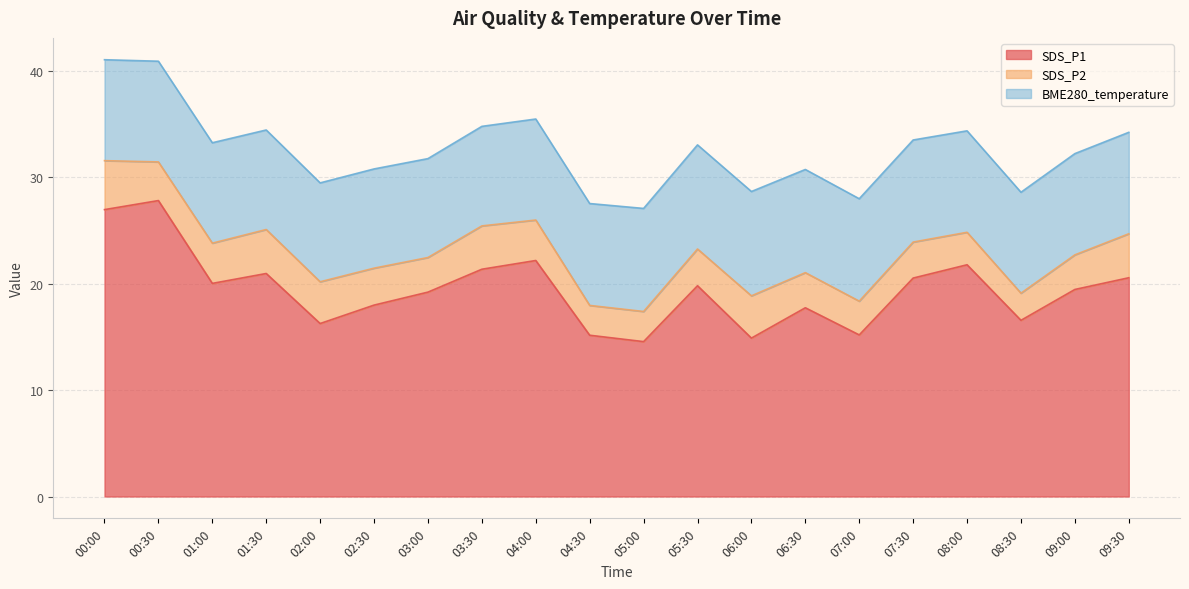

What is the difference between the maximum and second lowest values in the SDS_P1 series?

12.9